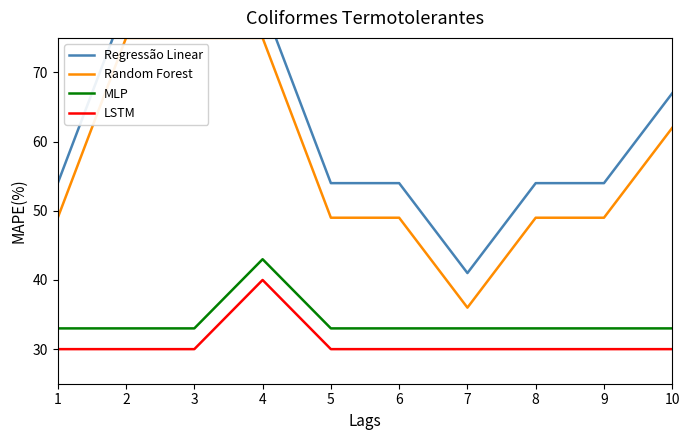

What is the minimum value for MLP?

33